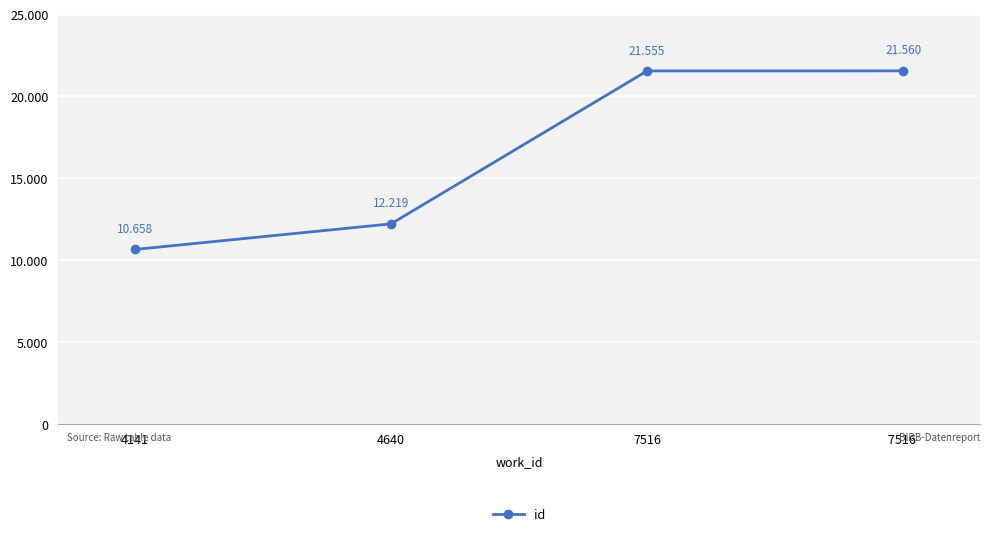

What is the average value?

16498